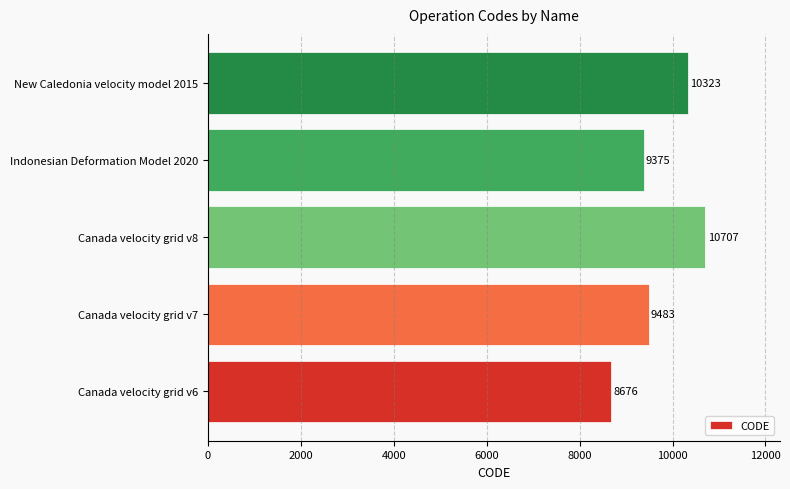

What is the greatest value displayed?

10707